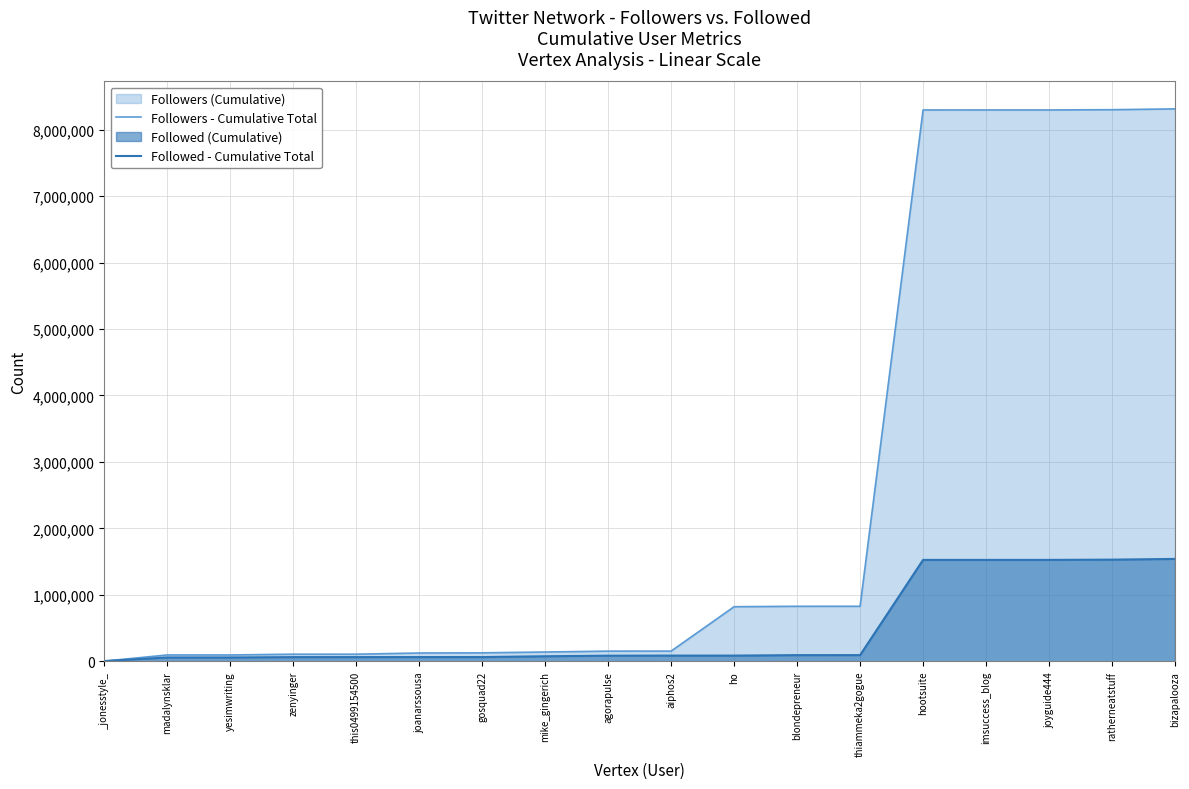

How many data points in Followed - Cumulative Total are above 84680?

8